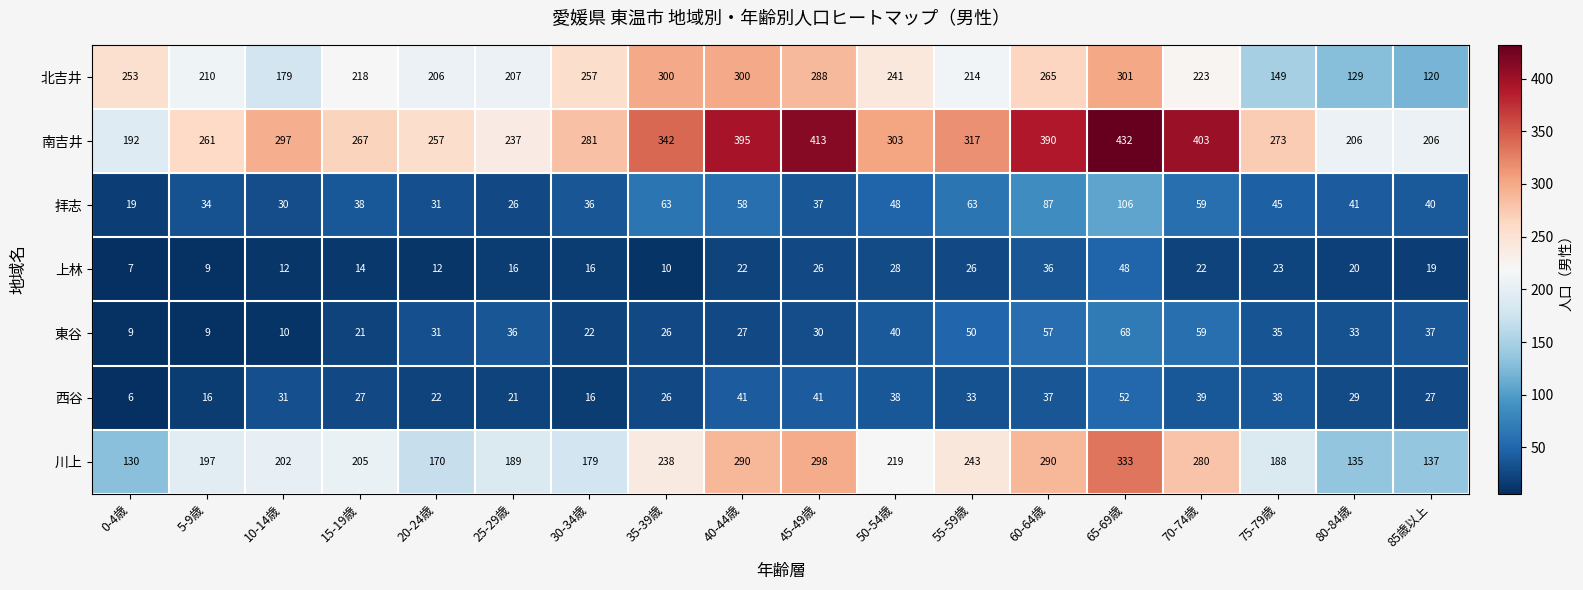

What is the average value of the 北吉井 series?

226